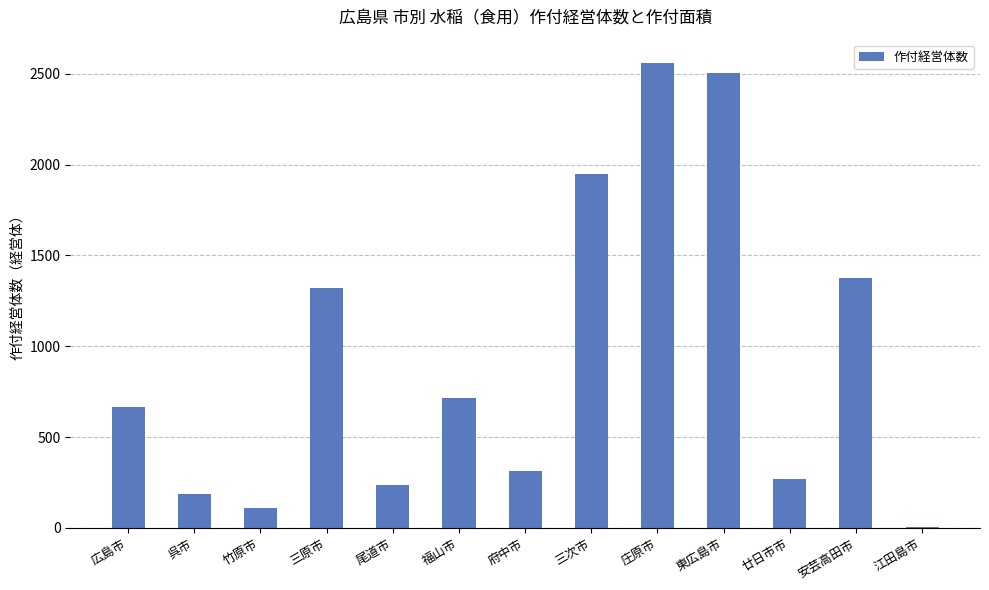

Between 福山市 and 広島市, which is larger?

福山市